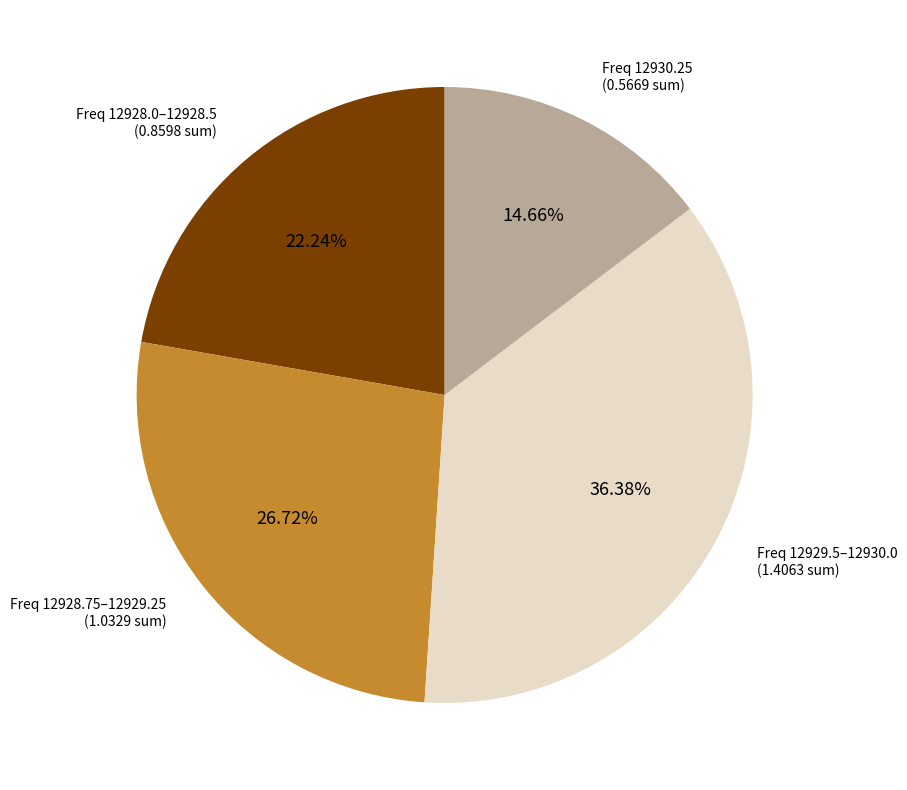

Does any single category account for the majority?

No